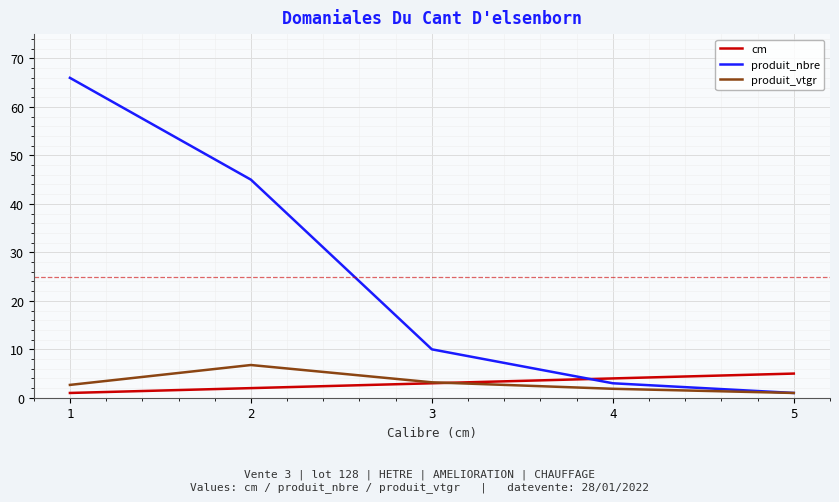

True or false: cm has more than 2 interior local peaks.

False